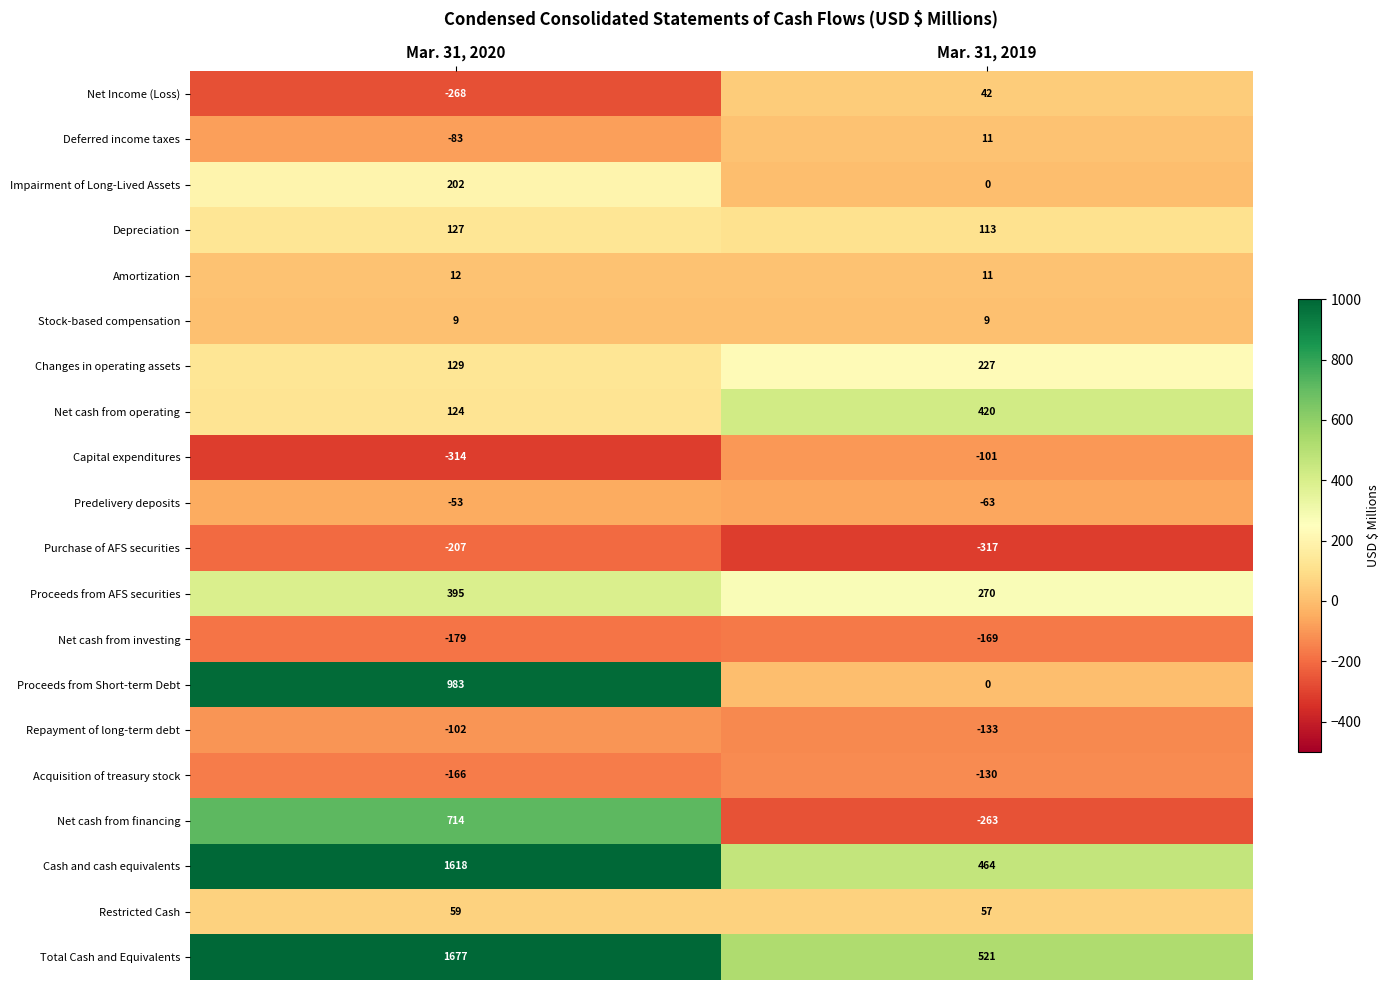

What is the smallest value displayed?

-317